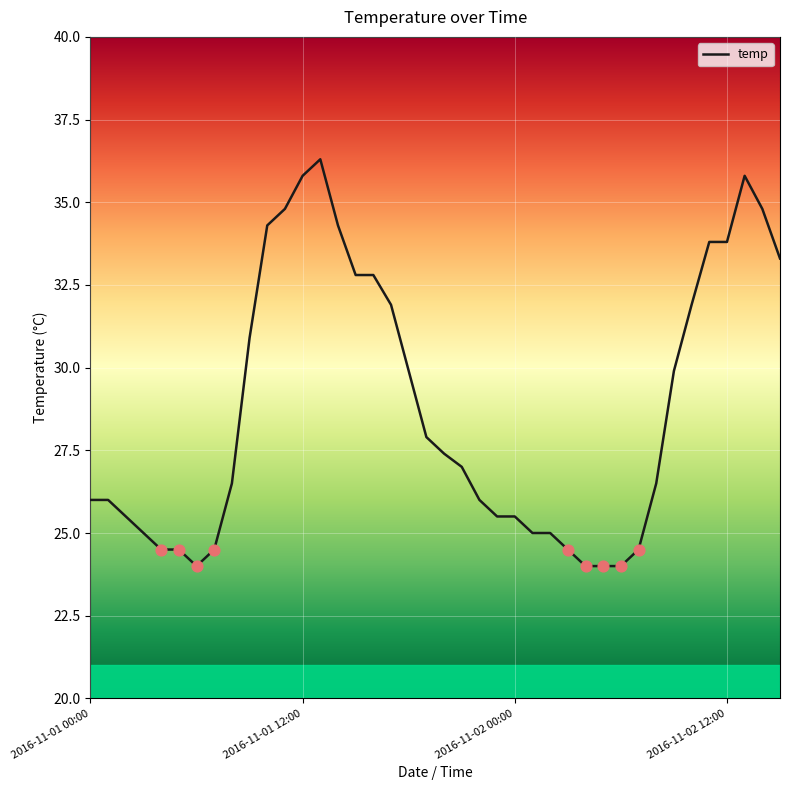

What is the minimum value shown in the chart?

24.0